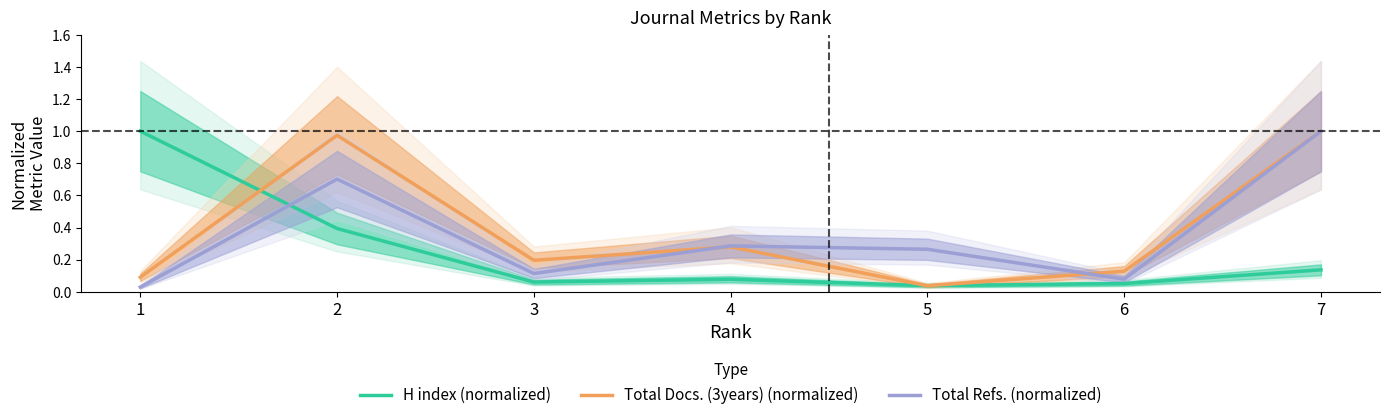

How many times do H index (normalized) and Total Refs. (normalized) cross each other?

1